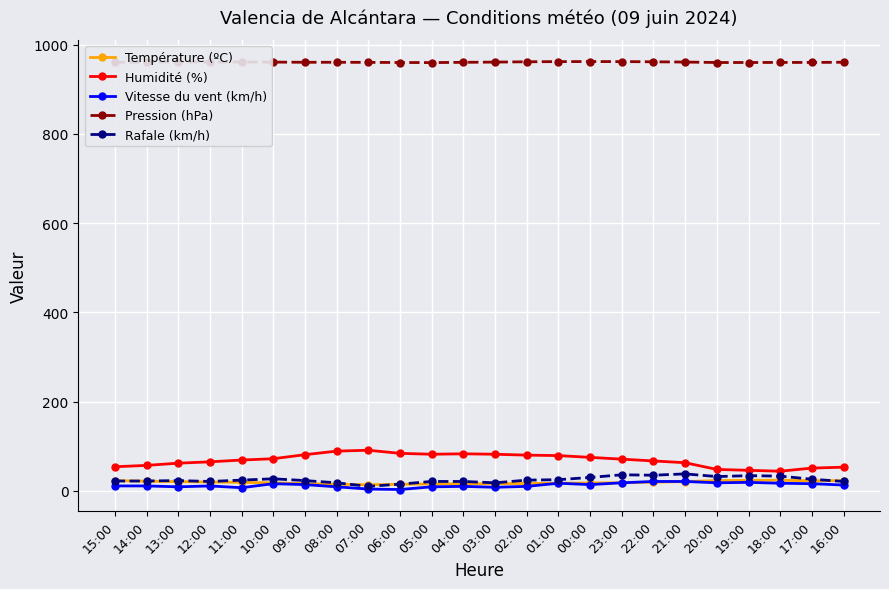

Is the value of Rafale (km/h) at 19:00 greater than the value of Température (ºC) at 00:00?

Yes